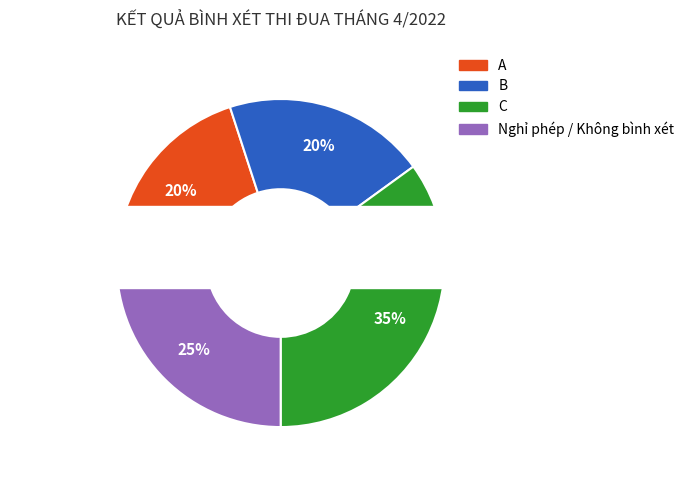

How much of the chart is everything except A?

80.0%